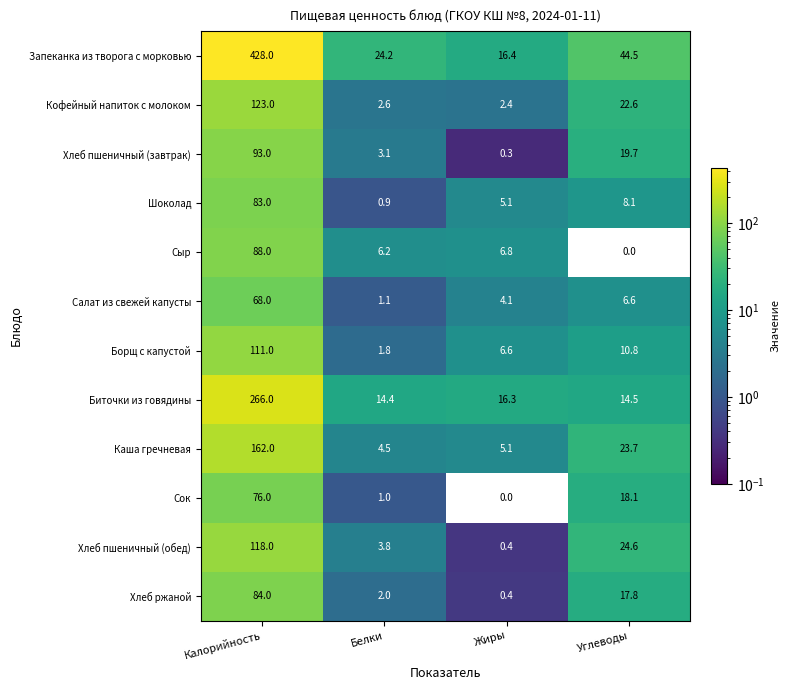

What is the sum of all Биточки из говядины values?

311.2